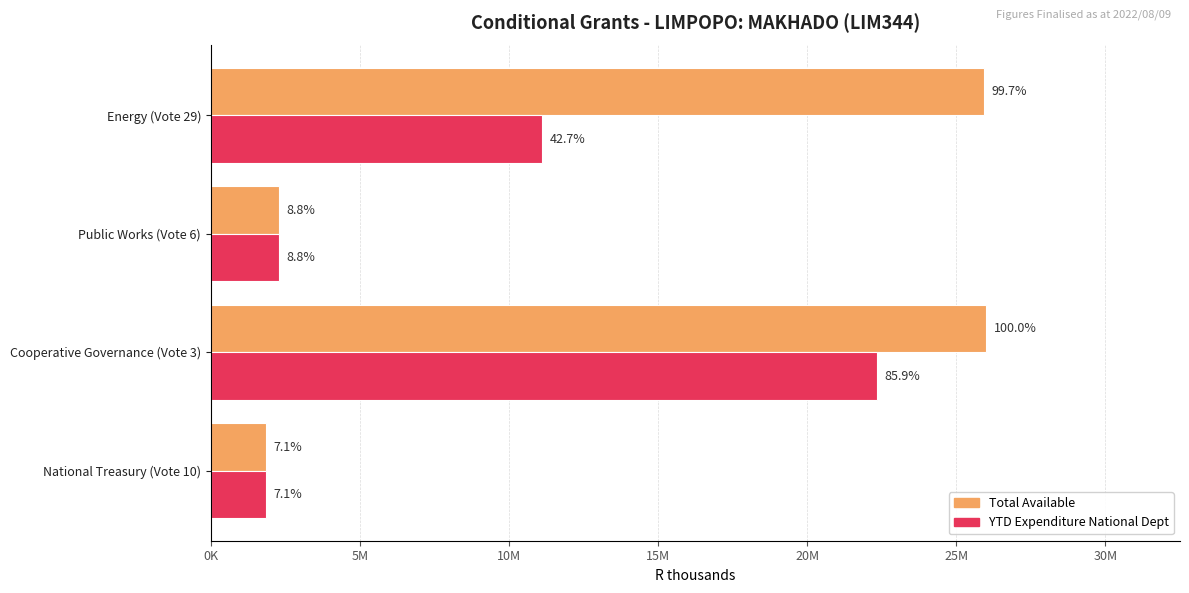

Reading right to left, extract all data points from this chart.

Total Available: 25930000	2280000	26000000	1850000
YTD Expenditure National Dept: 11096000	2280000	22333000	1850000